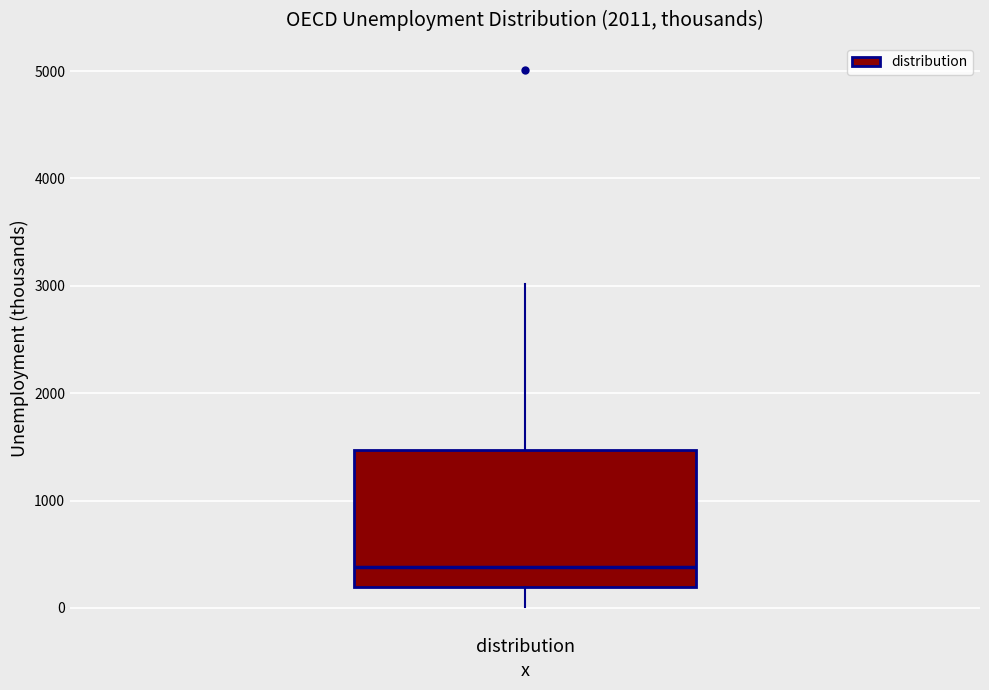

Where does the upper whisker of the box for distribution end on the y-axis? The values are not printed on the chart, so give them approximately, as read against the axis.

3000